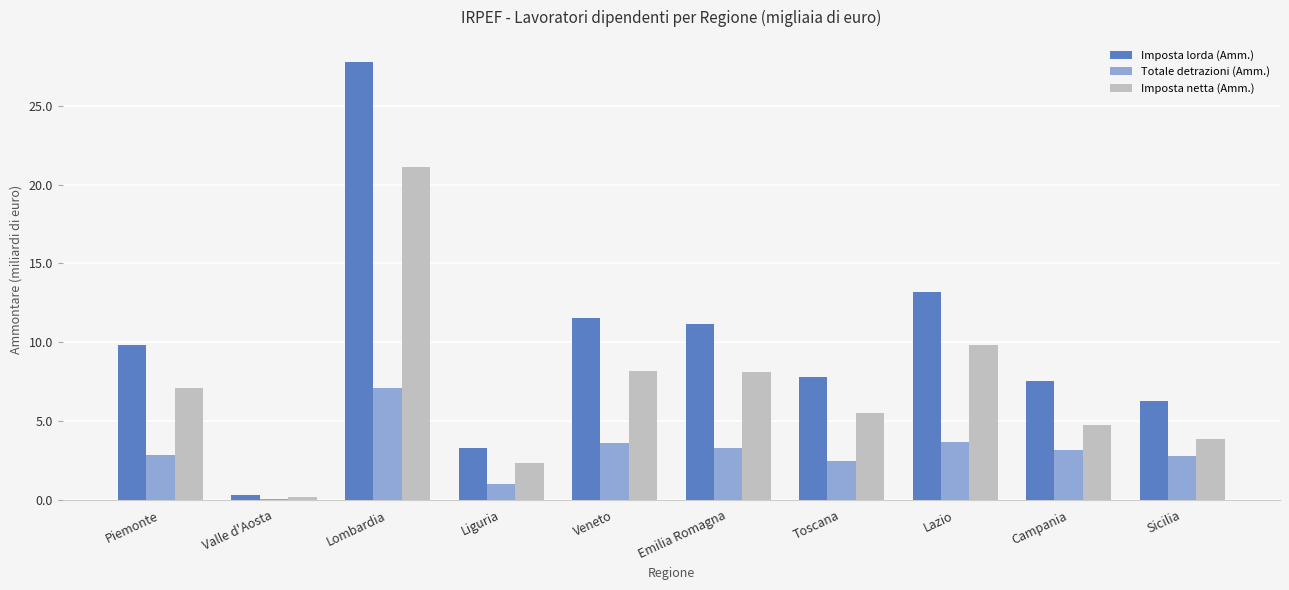

Where does the Totale detrazioni (Amm.) series first go above 3?

Lombardia